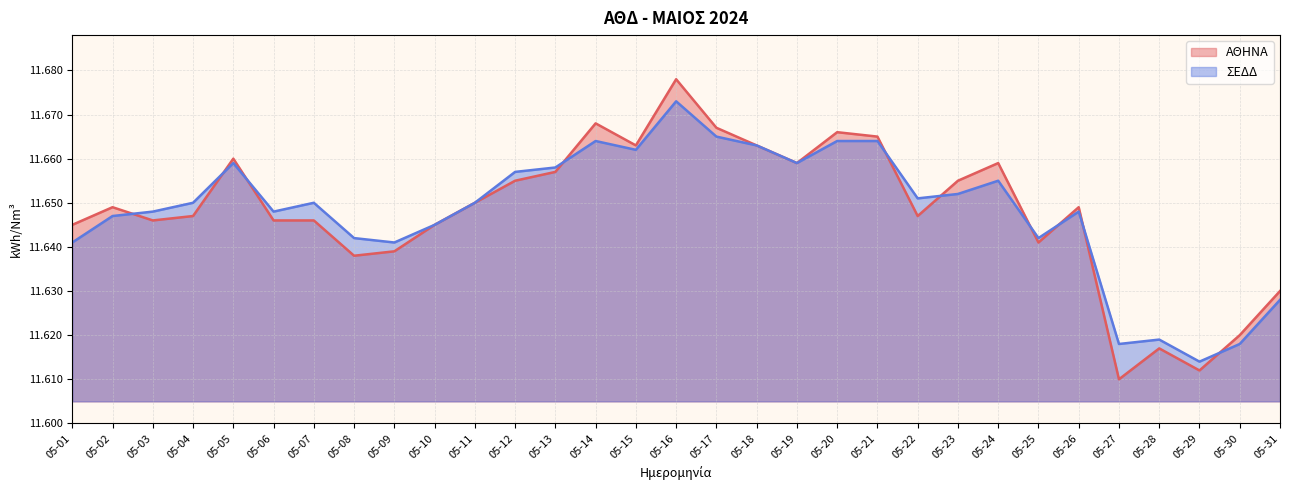

Which series ends up on top after the final intersection of ΑΘΗΝΑ and ΣΕΔΔ?

ΑΘΗΝΑ